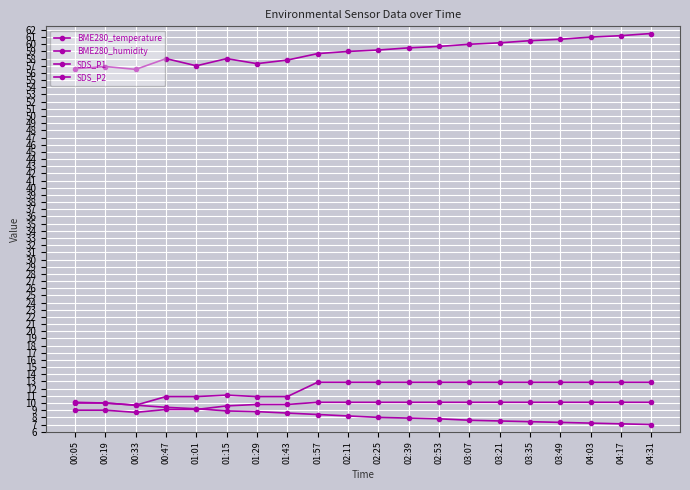

How many values in the SDS_P1 series exceed 12?

12